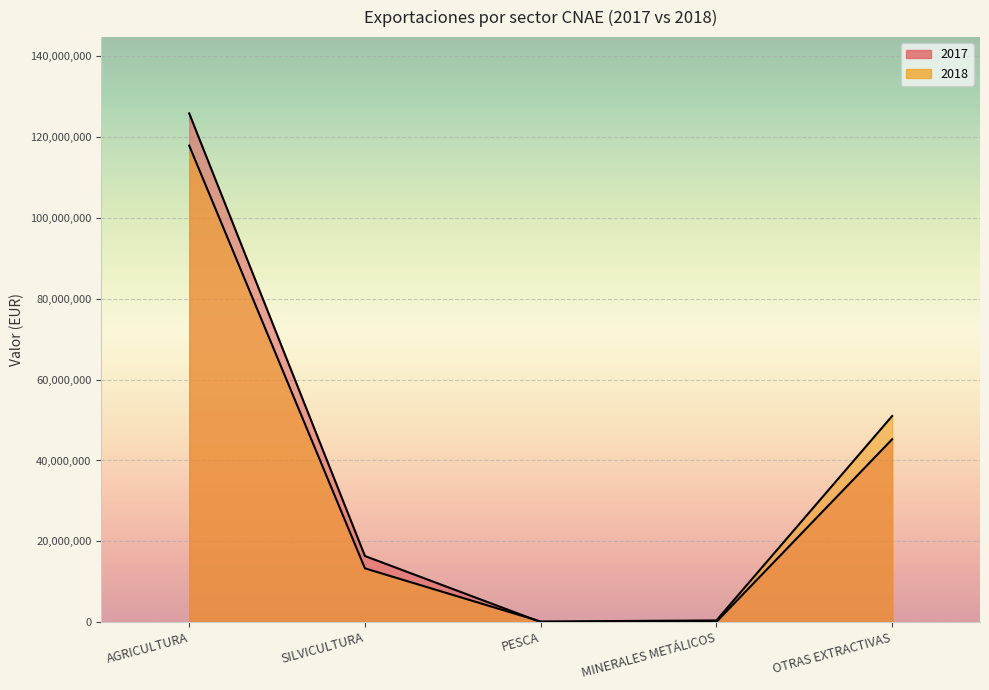

Reading left to right, list all the values displayed in this chart.

2017: AGRICULTURA=125883130.2	SILVICULTURA=16357932.6	PESCA=27407.8	MINERALES METÁLICOS=70485.8	OTRAS EXTRACTIVAS=45244997.1
2018: AGRICULTURA=117918800.1	SILVICULTURA=13307306.6	PESCA=162079.9	MINERALES METÁLICOS=418629.8	OTRAS EXTRACTIVAS=51001913.6